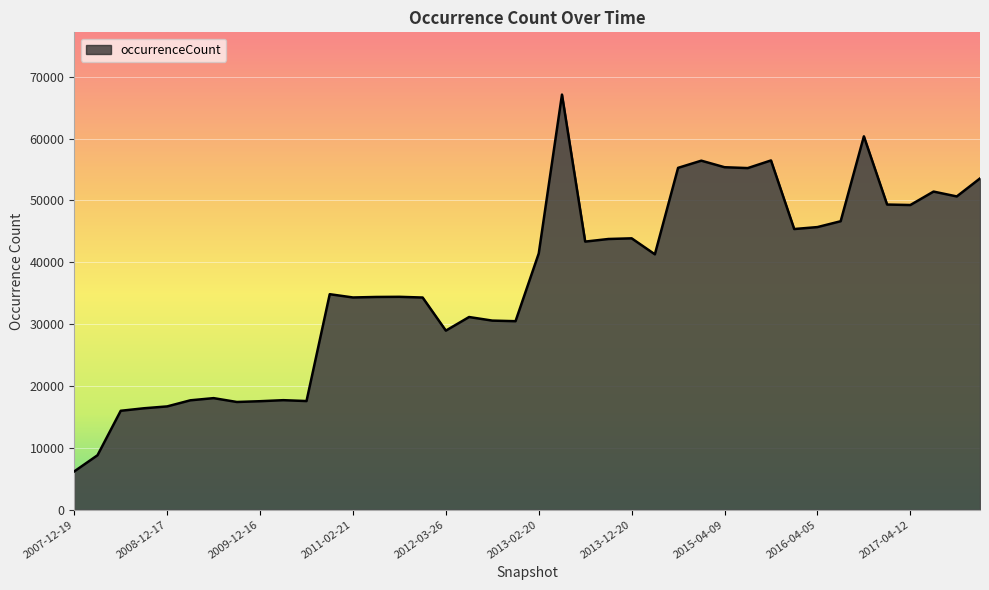

What is the difference between the maximum and minimum values?

60913